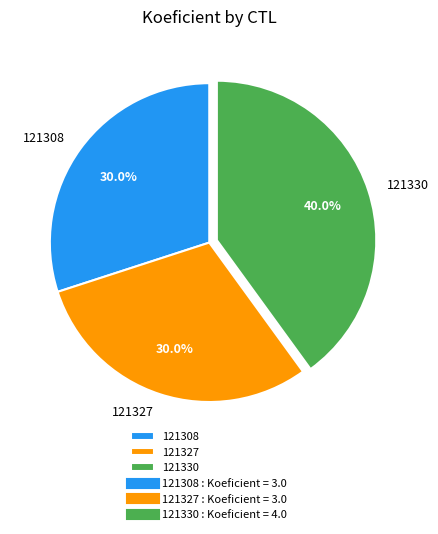

Do 121330 and 121308 together represent more than half of the pie?

Yes